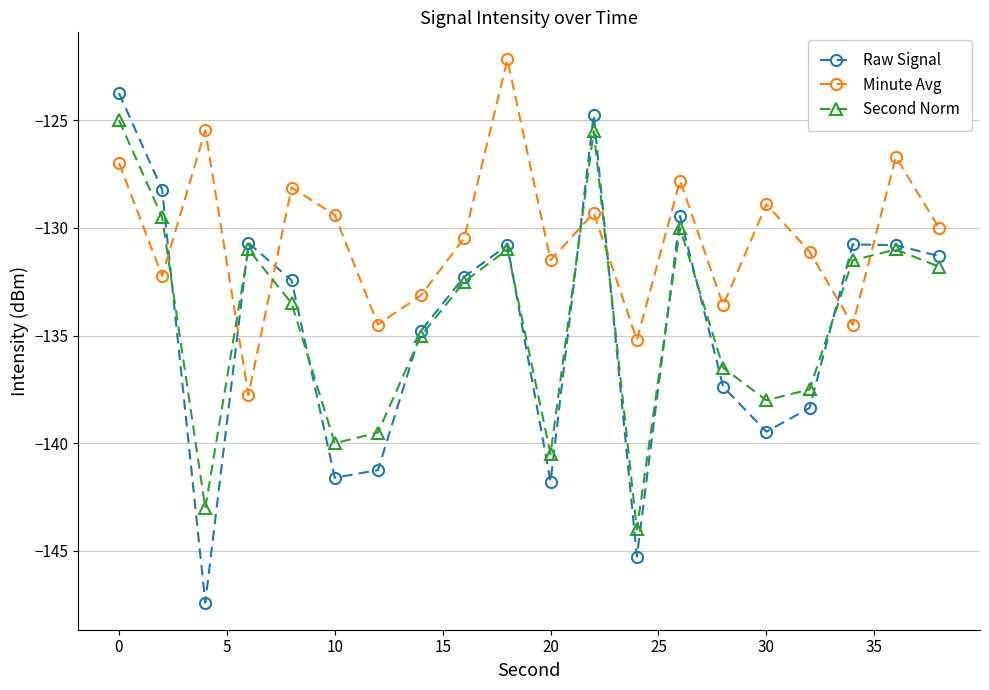

How many data points in Raw Signal are less than -132?

11